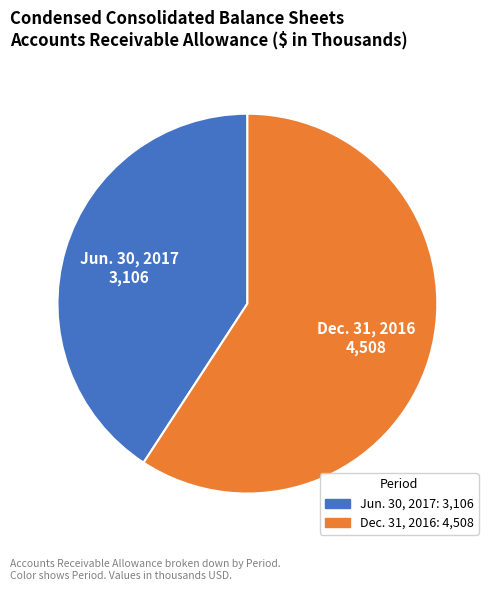

Do Dec. 31, 2016 and Jun. 30, 2017 together represent more than half of the pie?

Yes